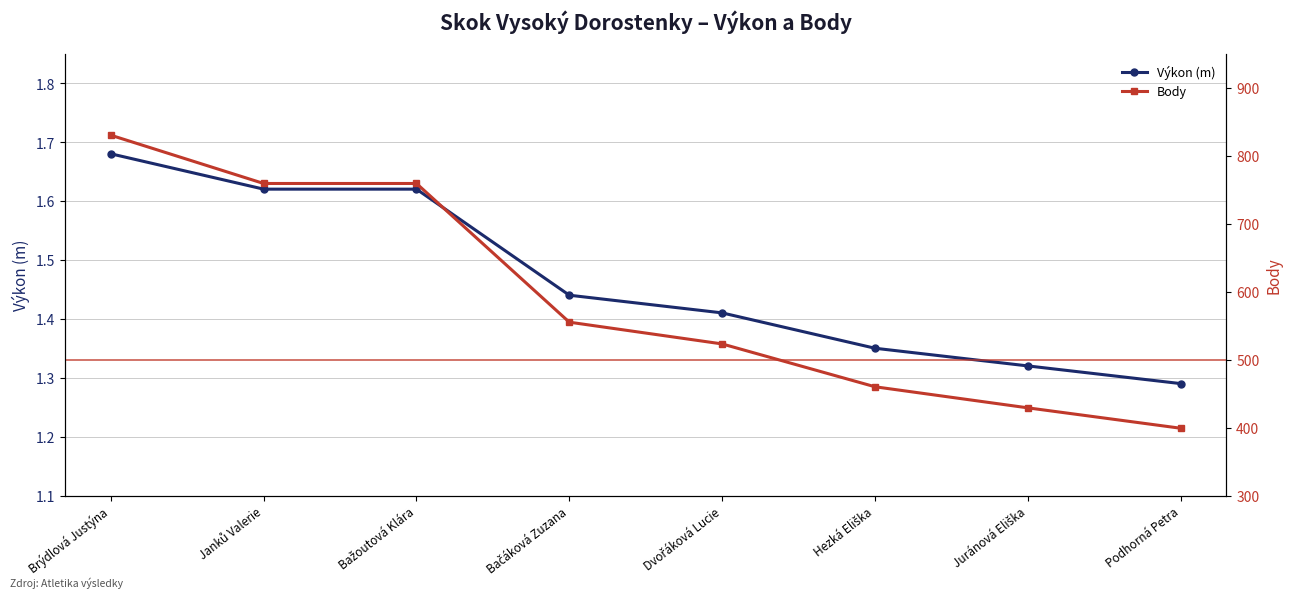

True or false: Body and Výkon cross at least once.

False